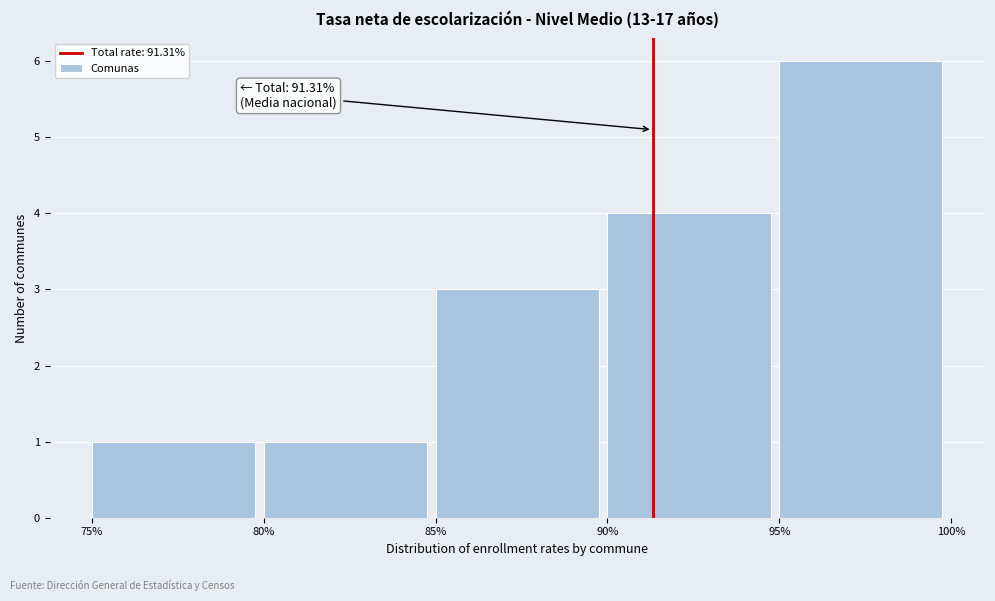

Over which range of the x-axis is the bar tallest?

95% to 100%